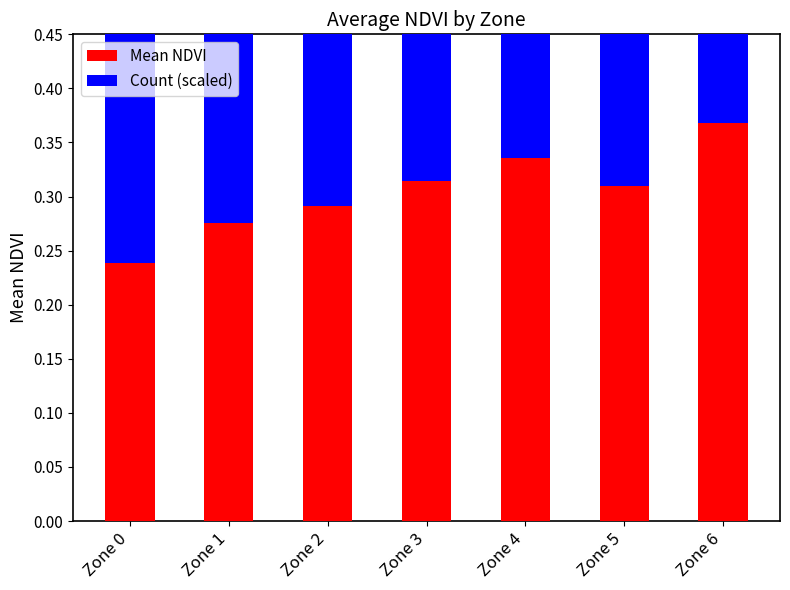

Is the value of Mean NDVI at Zone 6 greater than the value of Count (scaled) at Zone 5?

No